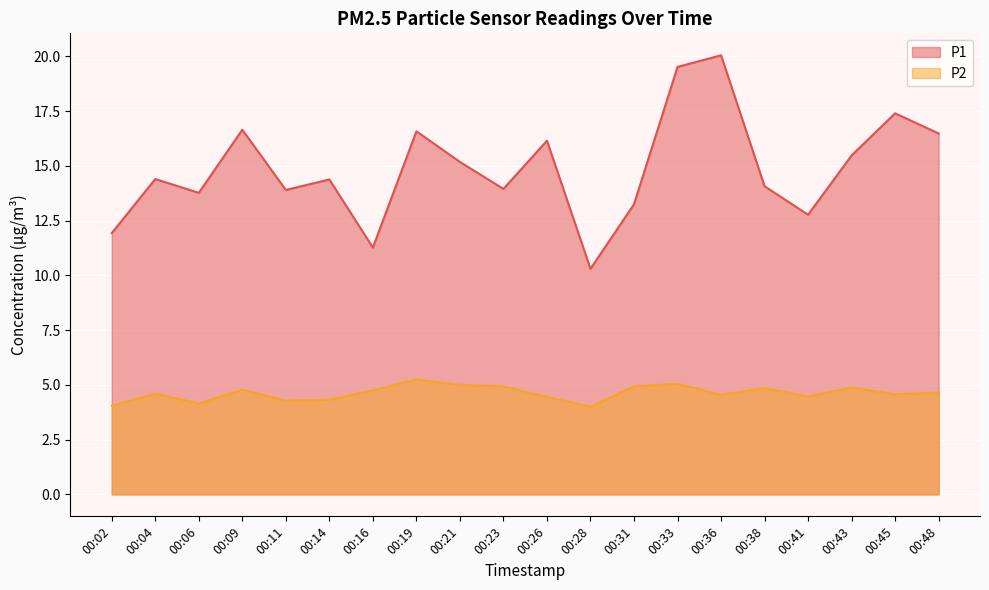

In P2, how many points are lower than both neighbors (excluding endpoints)?

6